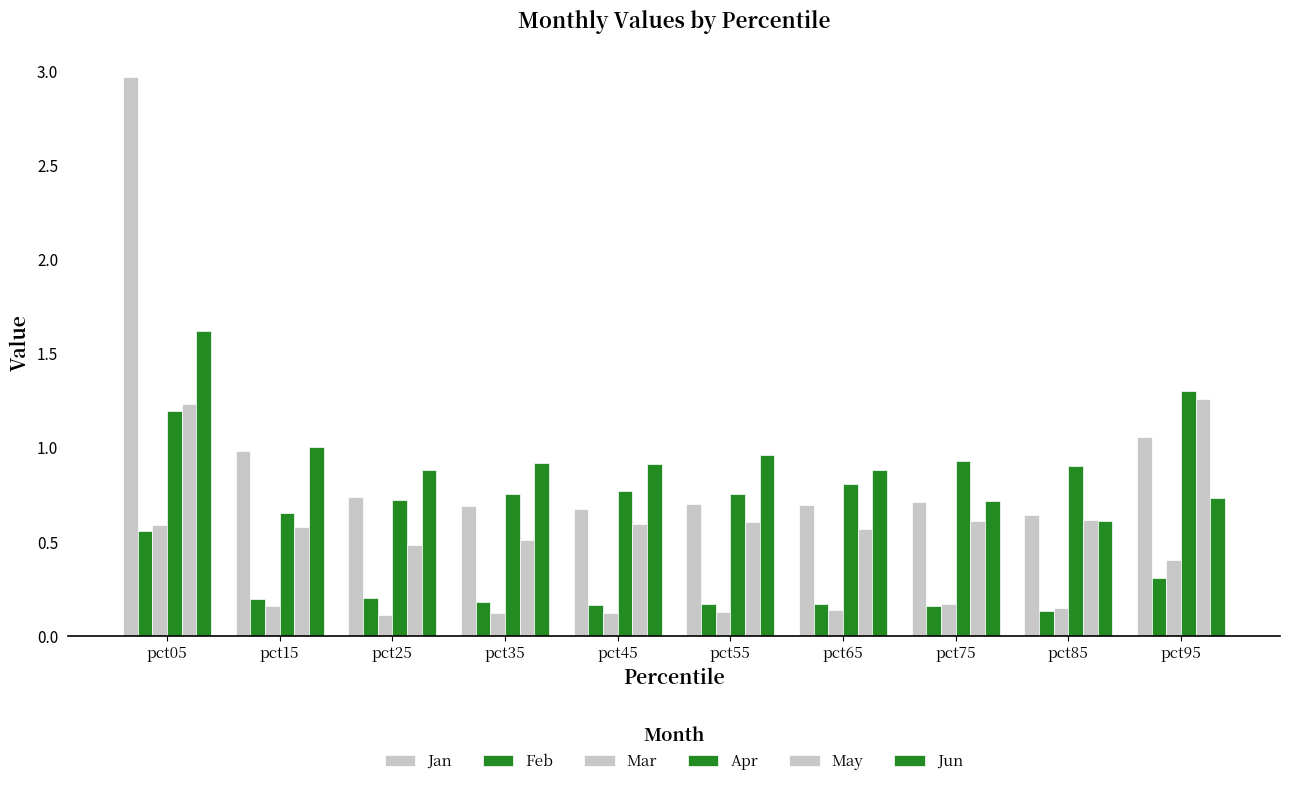

What is the highest value of the Jun series?

1.6